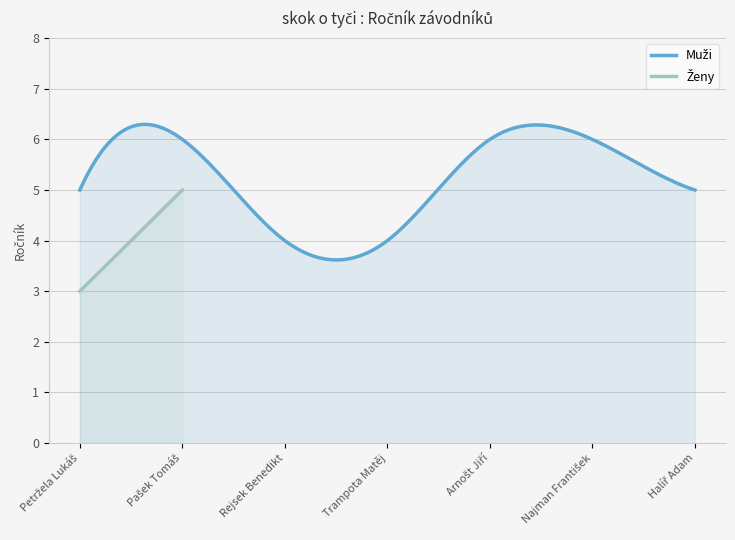

What is the highest value of the Muži series?

6